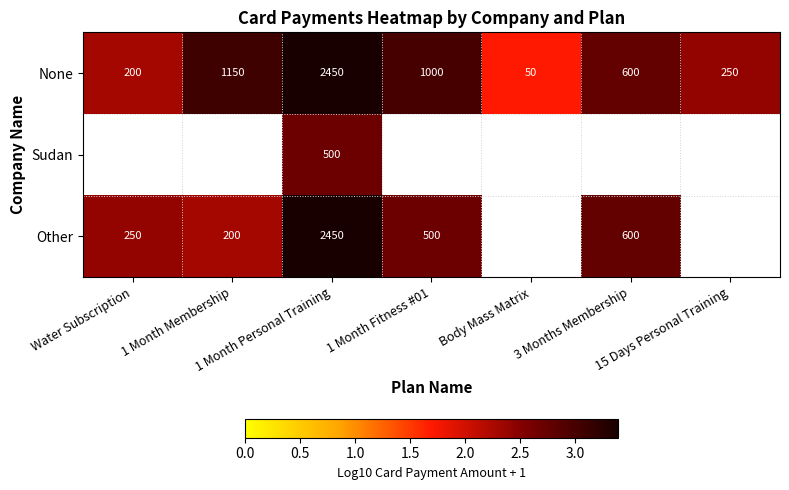

How many values in the None series are below 600?

3